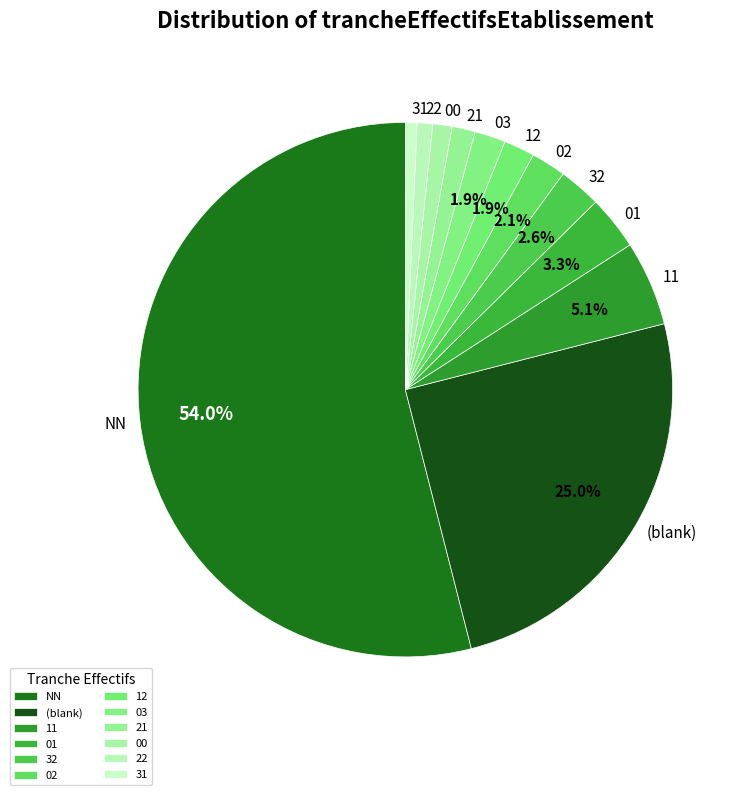

How many slices are in this pie chart?

12